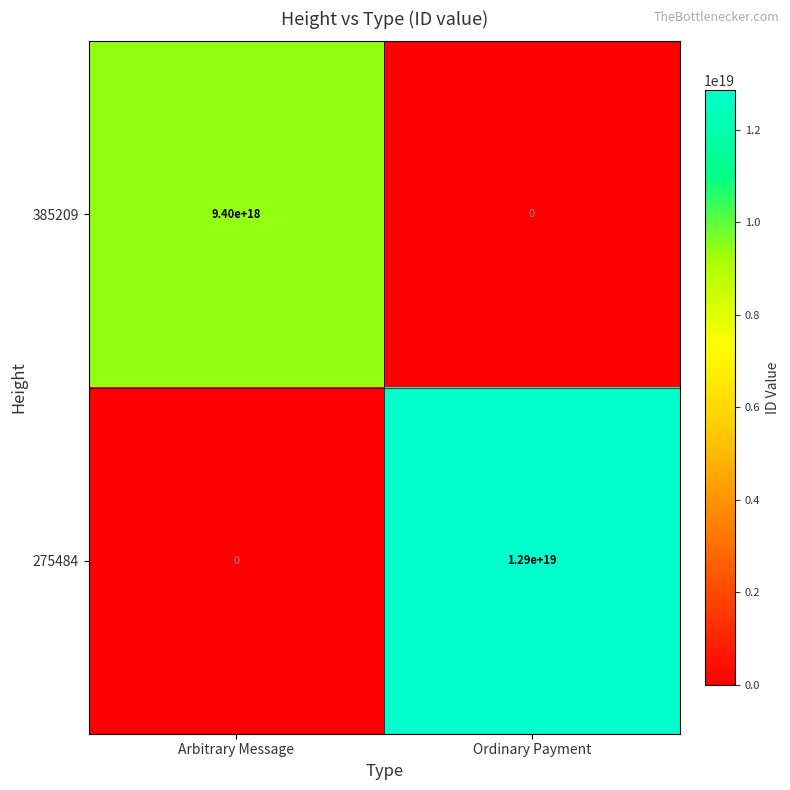

True or false: 385209 has a value of 4131901842695642112 at Ordinary Payment.

False